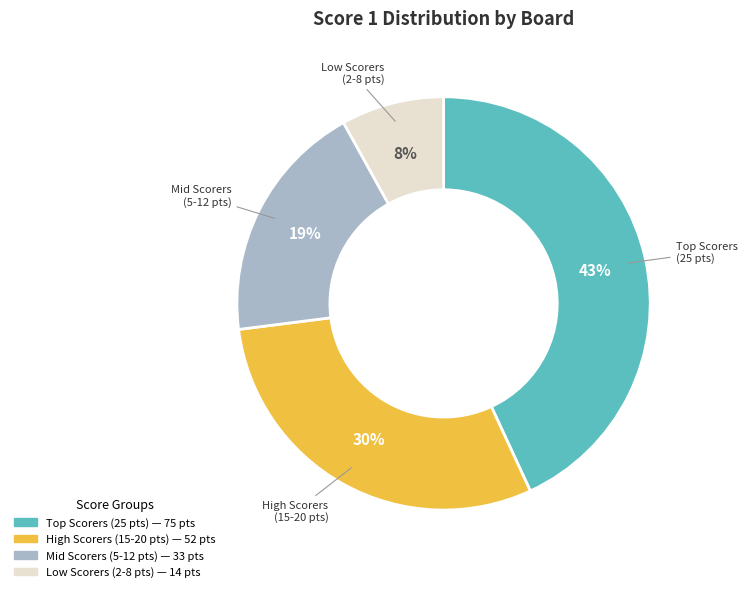

To the nearest percent, what is the difference between the largest and smallest slice percentages?

35%